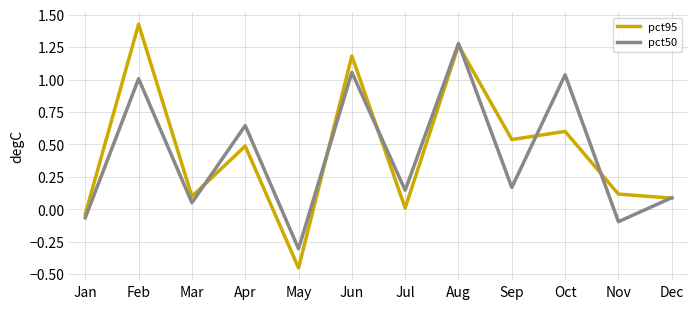

True or false: pct50 has more than 2 interior local peaks.

True